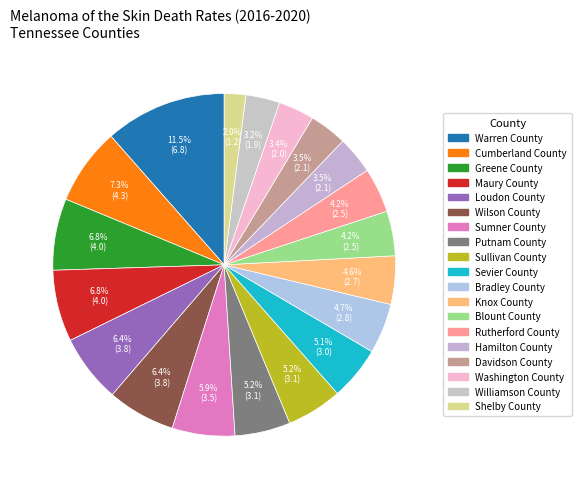

Combined, what portion of the pie is Rutherford County and Wilson County?

10.6%